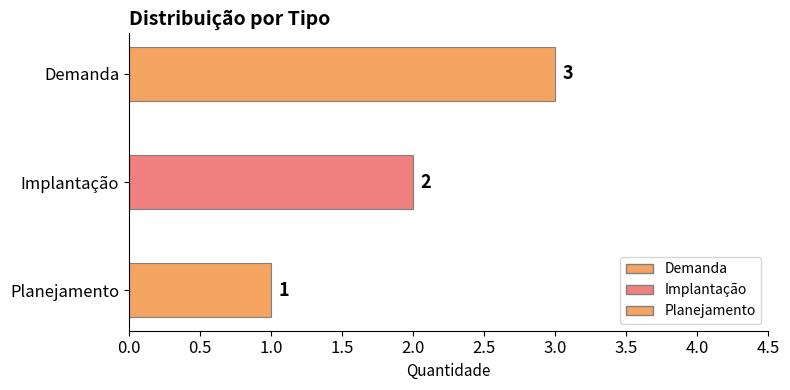

Are the bars horizontal?

Yes